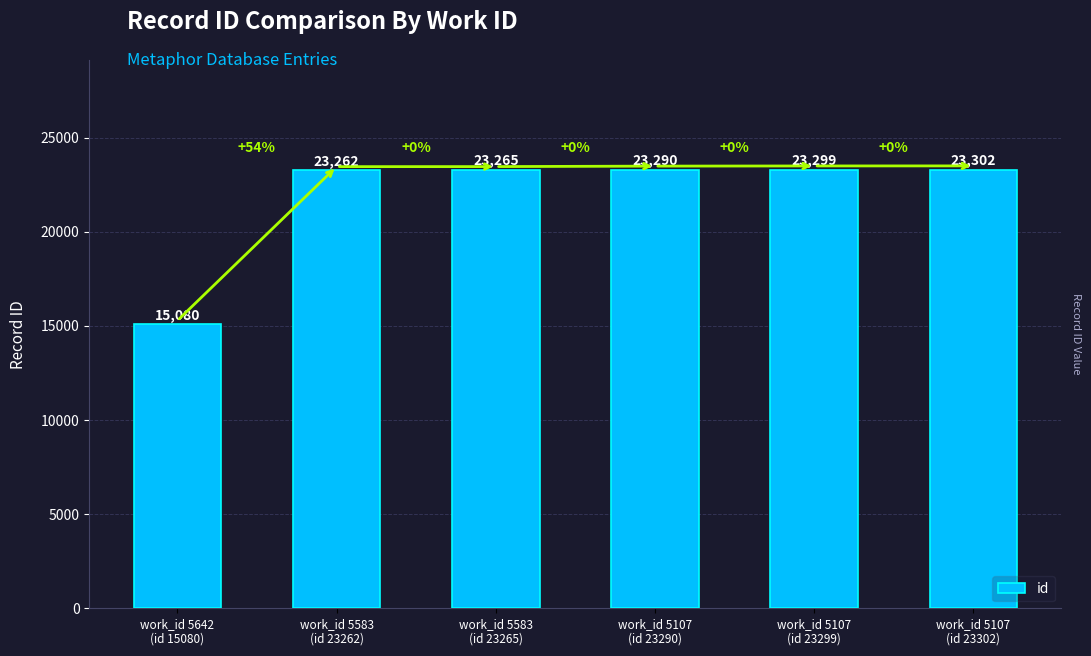

The value at work_id 5583
(id 23265) is 23265. True or false?

True